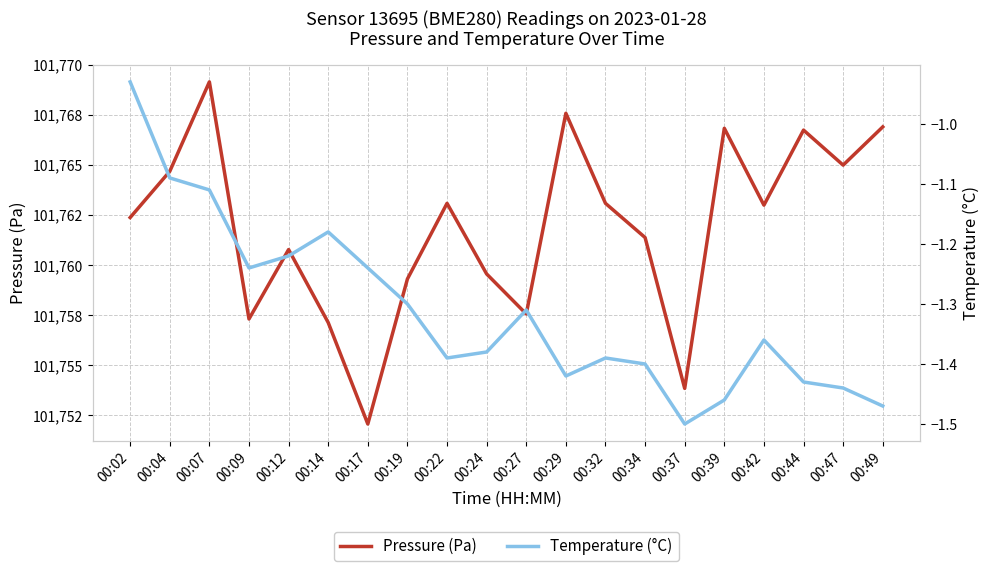

At which category is the sum across all series the highest?

00:07